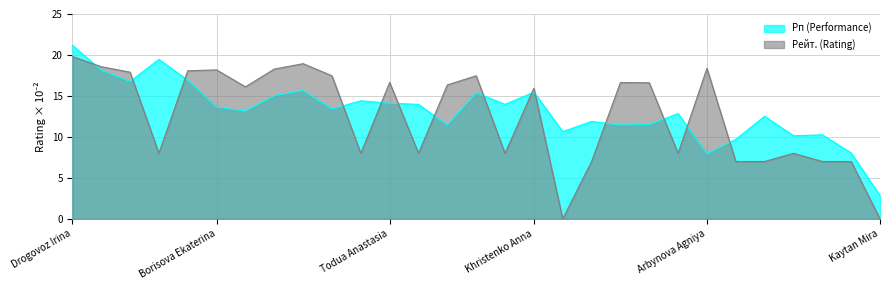

The Рп (Performance) series shows 12.3 at Zajtzeva Viktoria. True or false?

False